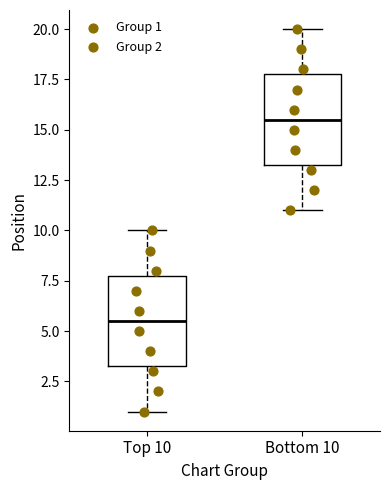

Reading left to right, transcribe this box plot: for each box, give where its median line is, the range the box spans, and where its two whiskers end, as read against the y-axis. The values are not printed on the chart, so give them approximately, as read against the axis.

Top 10: median 5.5, box 3.5 to 8.0, whiskers 1.0 to 10.0
Bottom 10: median 15.5, box 13.5 to 18.0, whiskers 11.0 to 20.0